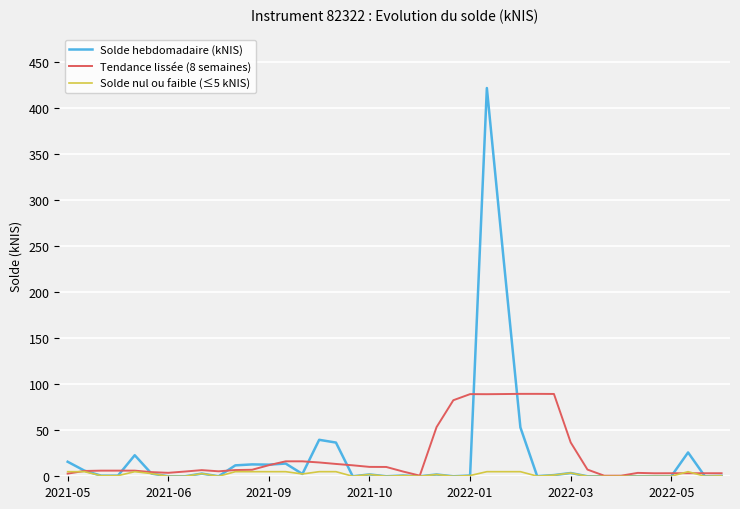

Which series has the widest spread of values?

Solde hebdomadaire (kNIS)